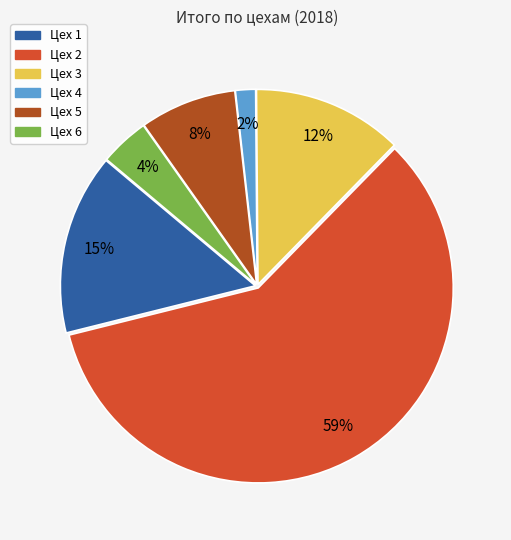

Between Цех 2 and Цех 6, which is larger?

Цех 2